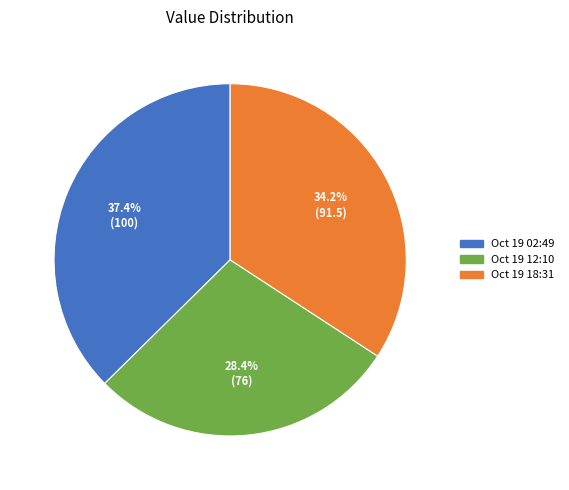

Which has a higher value, Oct 19 02:49 or Oct 19 12:10?

Oct 19 02:49